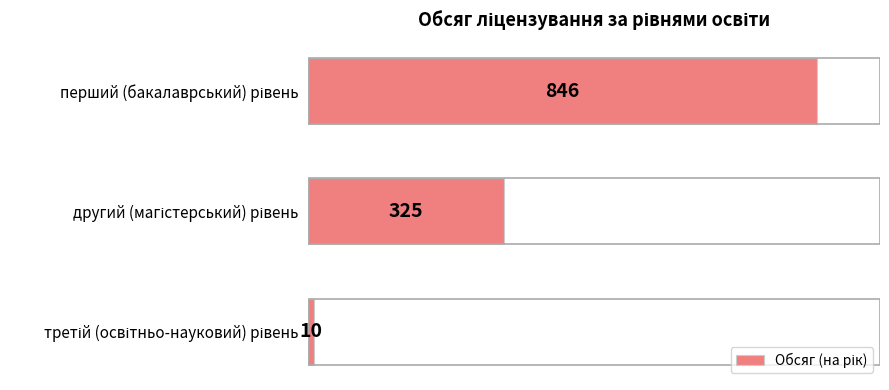

What is the difference between the maximum and minimum values?

836